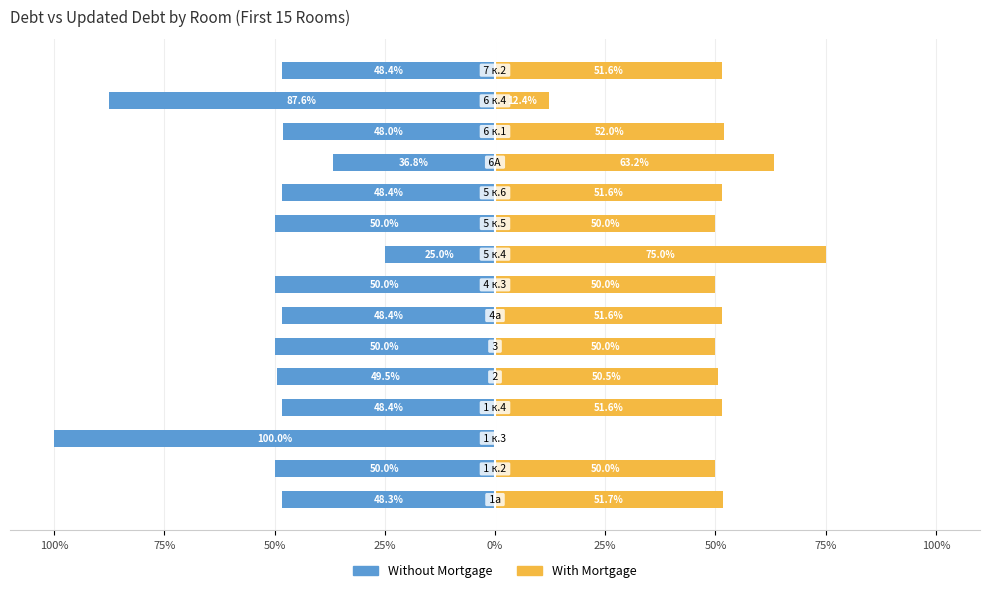

Are the bars horizontal?

Yes